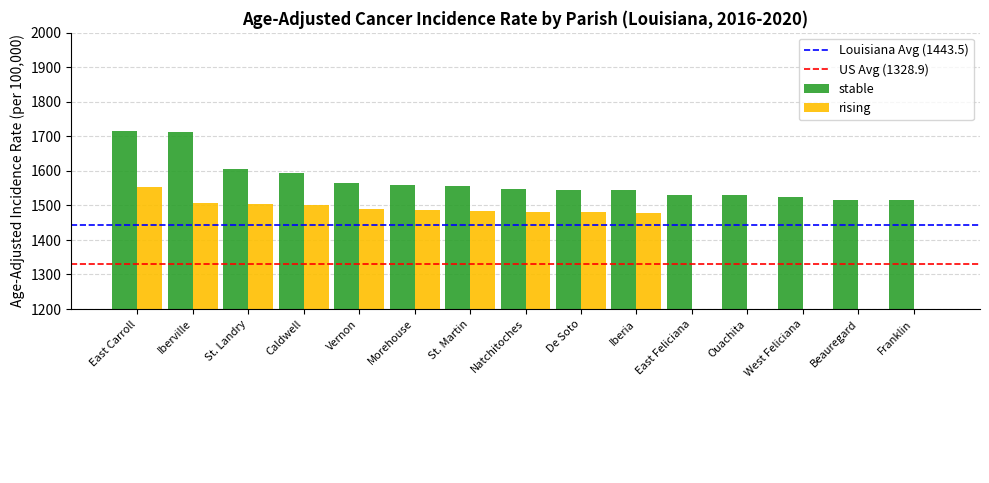

At which category is the sum across all series the highest?

East Carroll